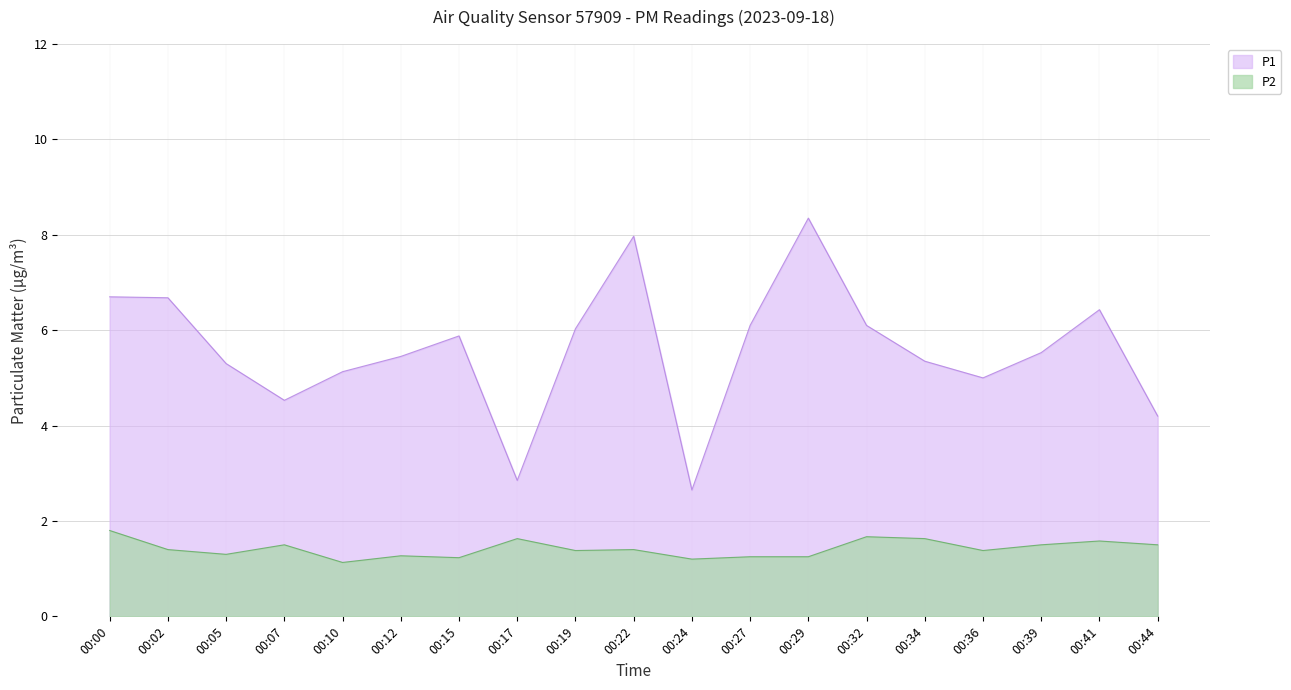

What is the value of the P2 point at the 11th from the left?

1.2